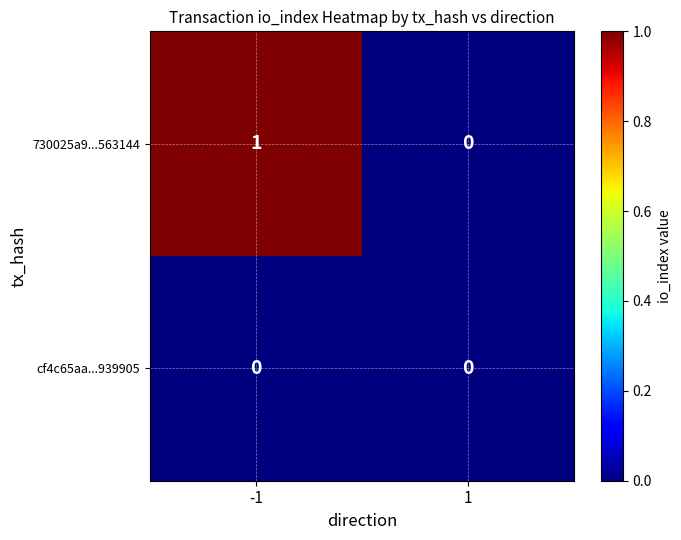

Reading right to left, list all the values displayed in this chart.

730025a9...563144: 0	1
cf4c65aa...939905: 0	0